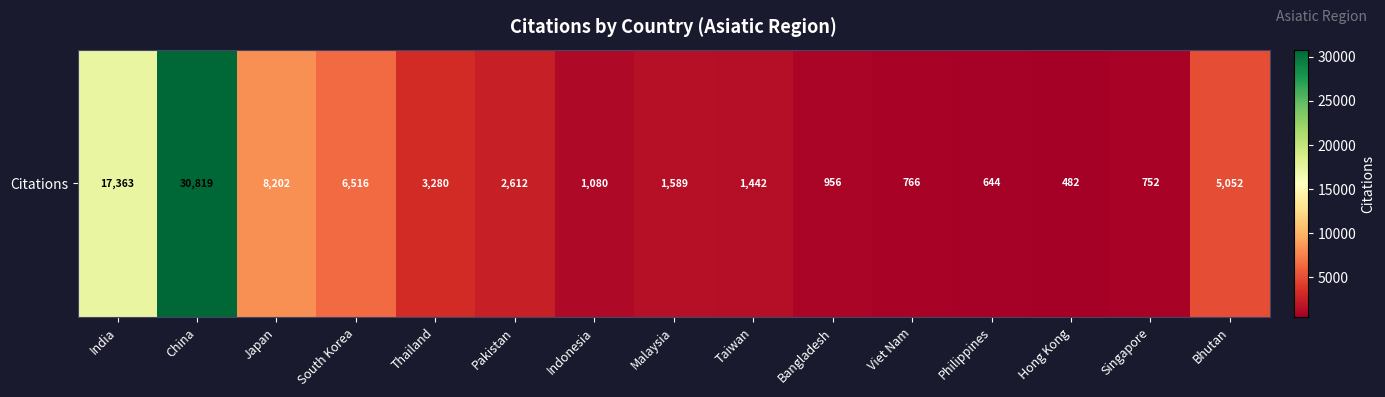

The value at Indonesia is 358. True or false?

False